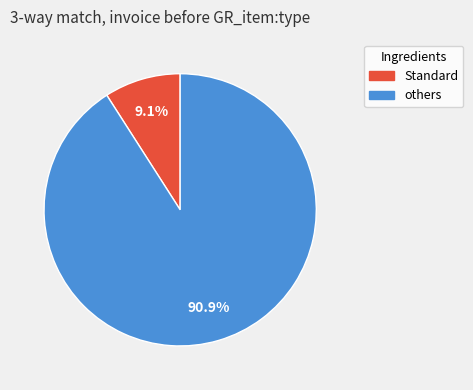

Is there a majority slice in this chart?

Yes